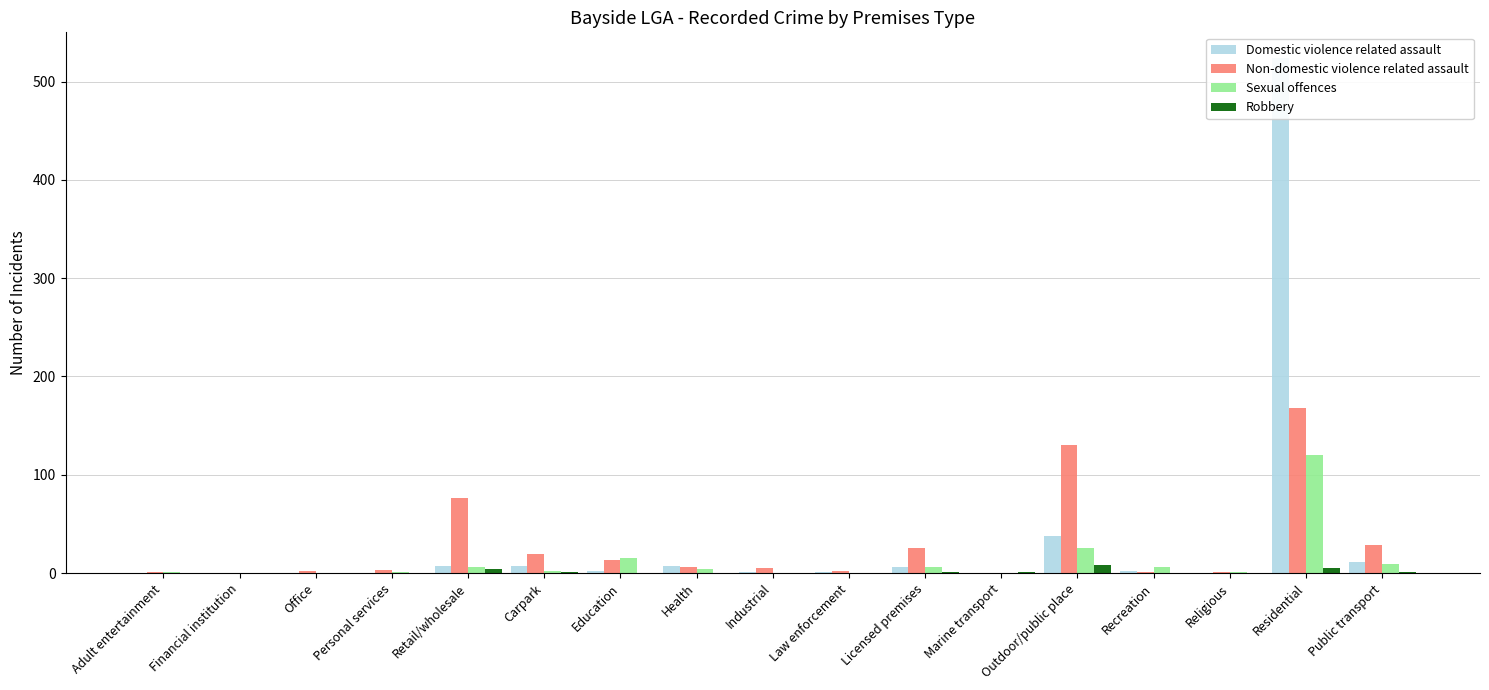

What is the average value of the Non-domestic violence related assault series?

28